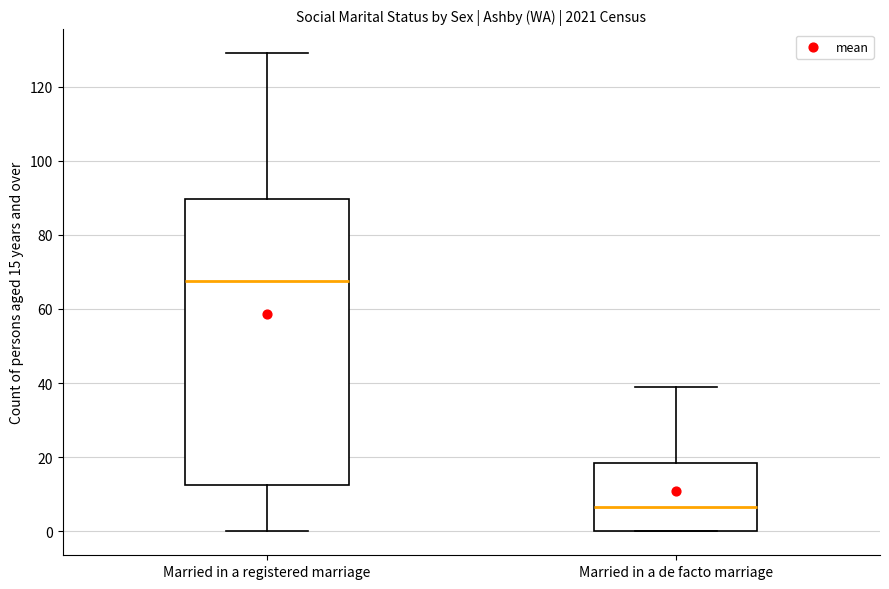

Reading left to right, read every box against the y-axis: the position of its median line, the range the box covers, and the ends of its whiskers. The values are not printed on the chart, so give them approximately, as read against the axis.

Married in a registered marriage: median 68, box 12 to 90, whiskers 0 to 130
Married in a de facto marriage: median 6, box 0 to 18, whiskers 0 to 40